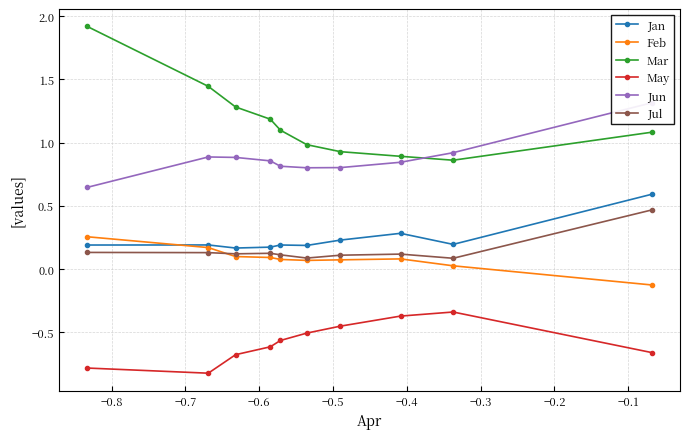

True or false: Jul and Feb intersect in this chart.

True